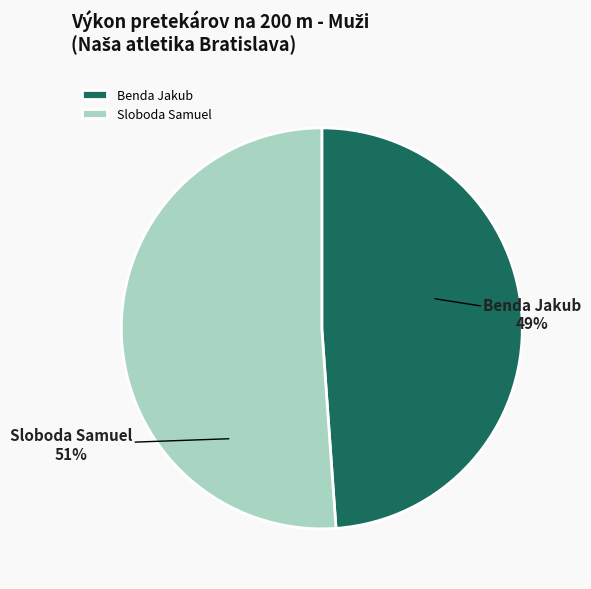

Approximately how many times larger is the value at Sloboda Samuel compared to Benda Jakub?

1.0